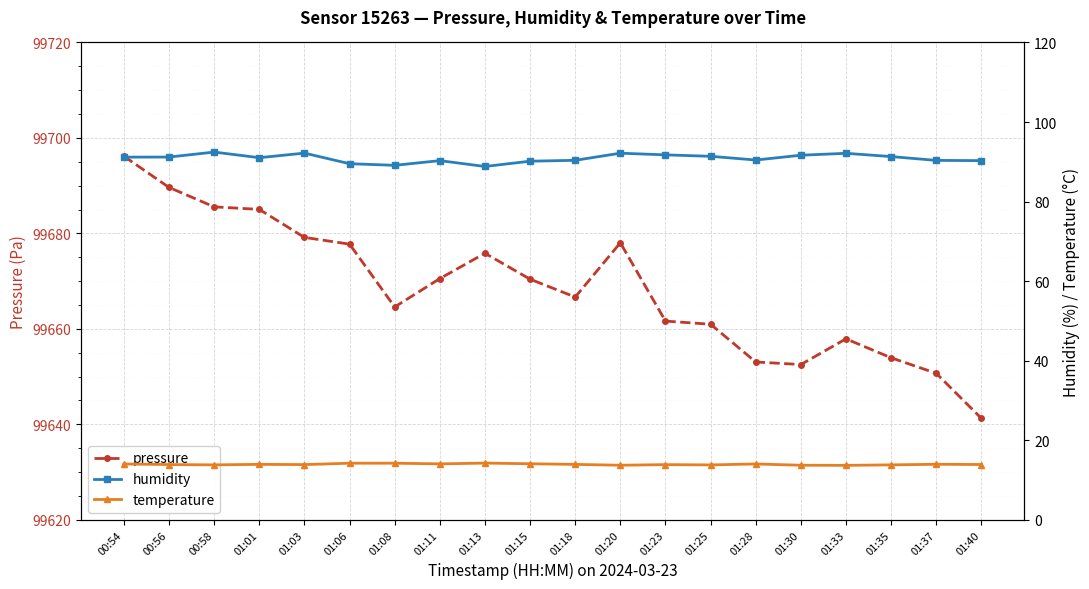

True or false: humidity has more than 0 interior local peaks.

True